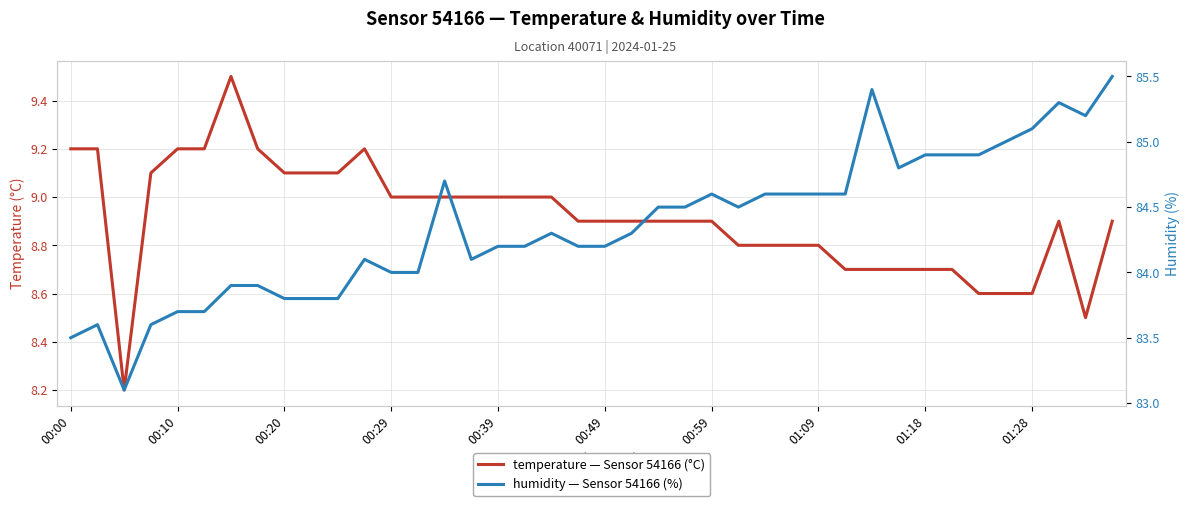

True or false: humidity — Sensor 54166 (%) and temperature — Sensor 54166 (°C) intersect in this chart.

False